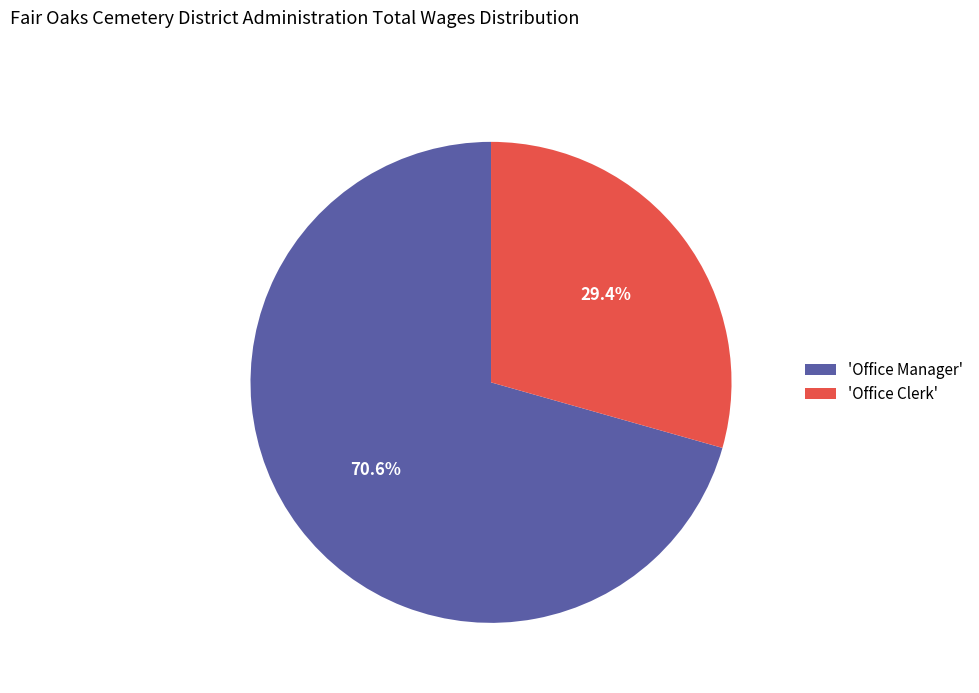

Which category accounts for the majority?

'Office Manager'